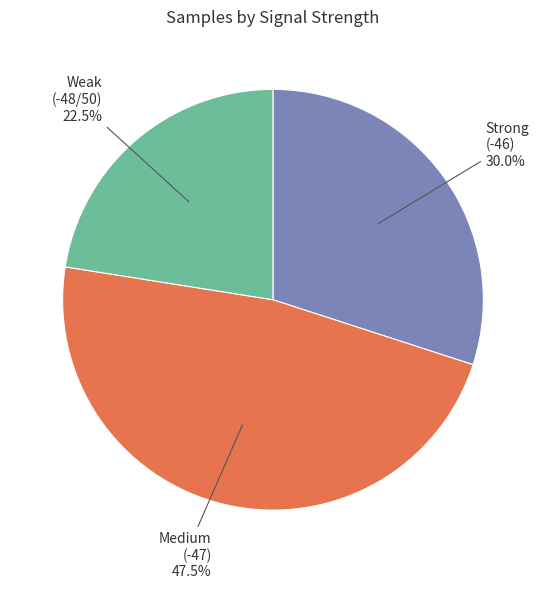

Count the number of slices in the pie.

3